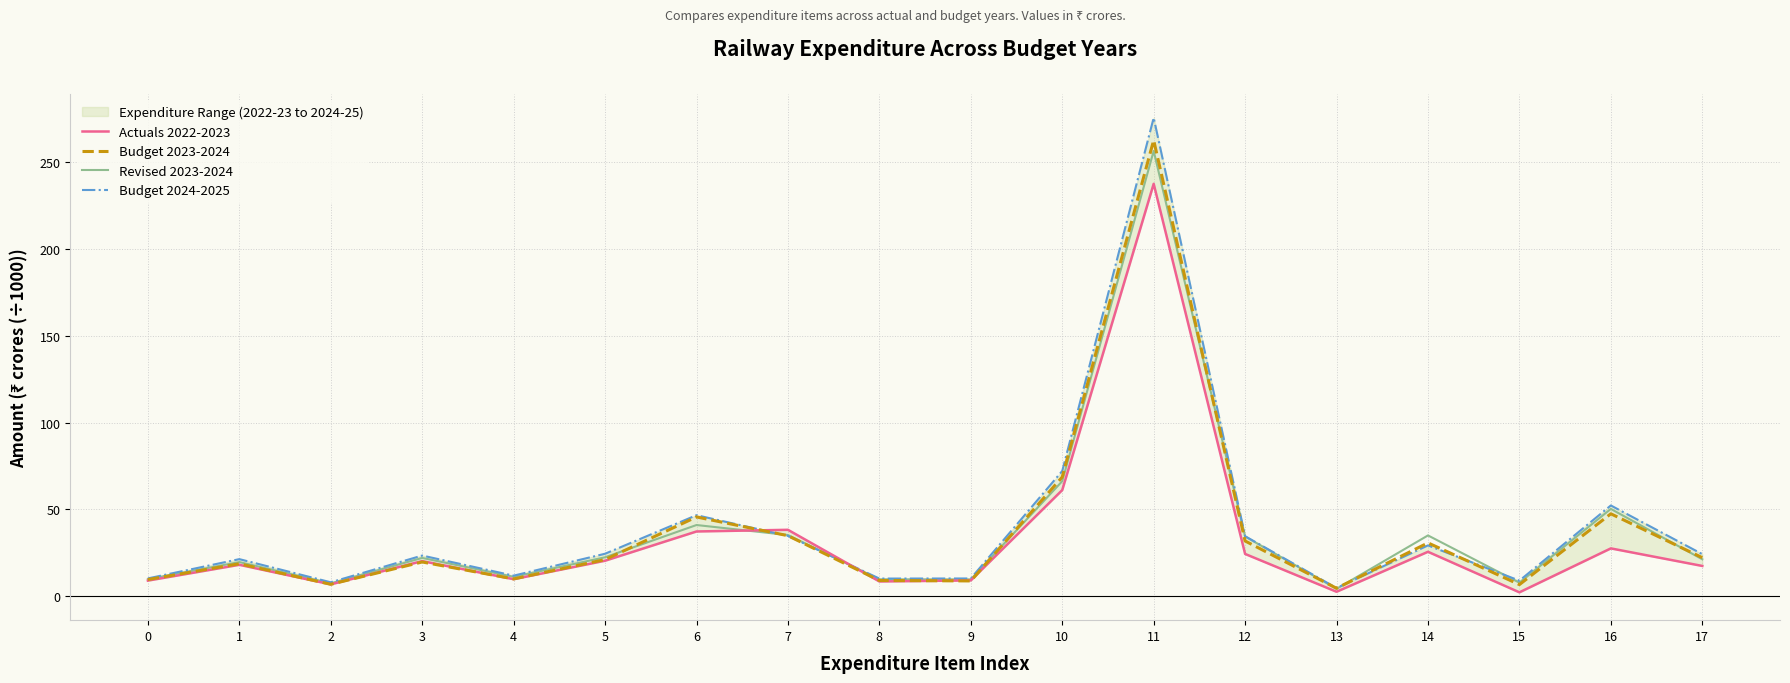

The value of Budget 2023-2024 at 14 is 30.7. True or false?

True